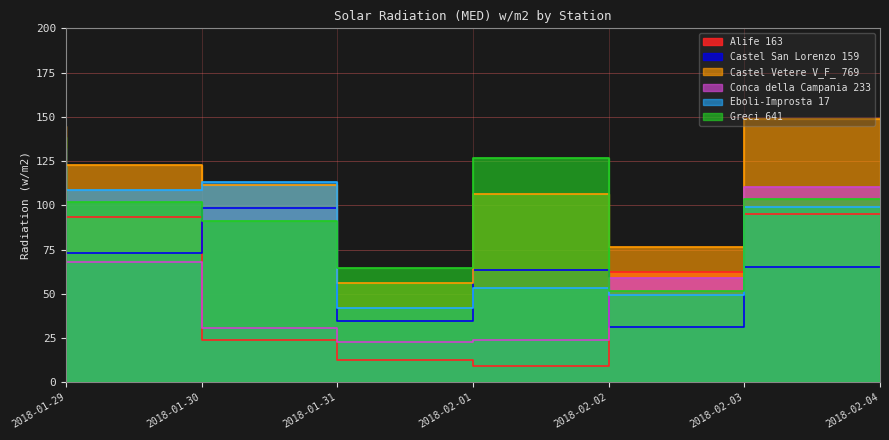

Where is Eboli-Improsta 17 nearest to the value 82?

2018-02-04